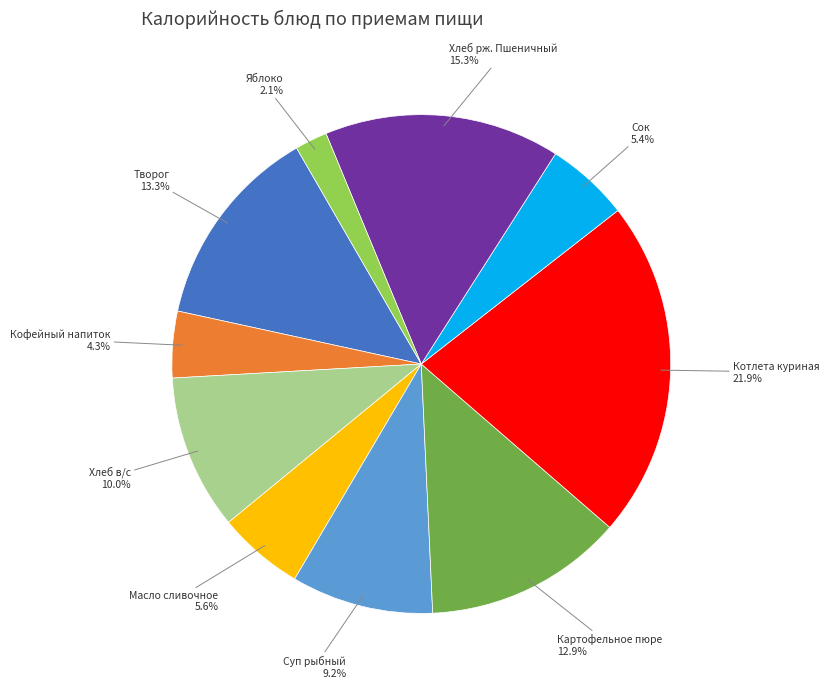

Which category has the smallest portion of the pie?

Яблоко